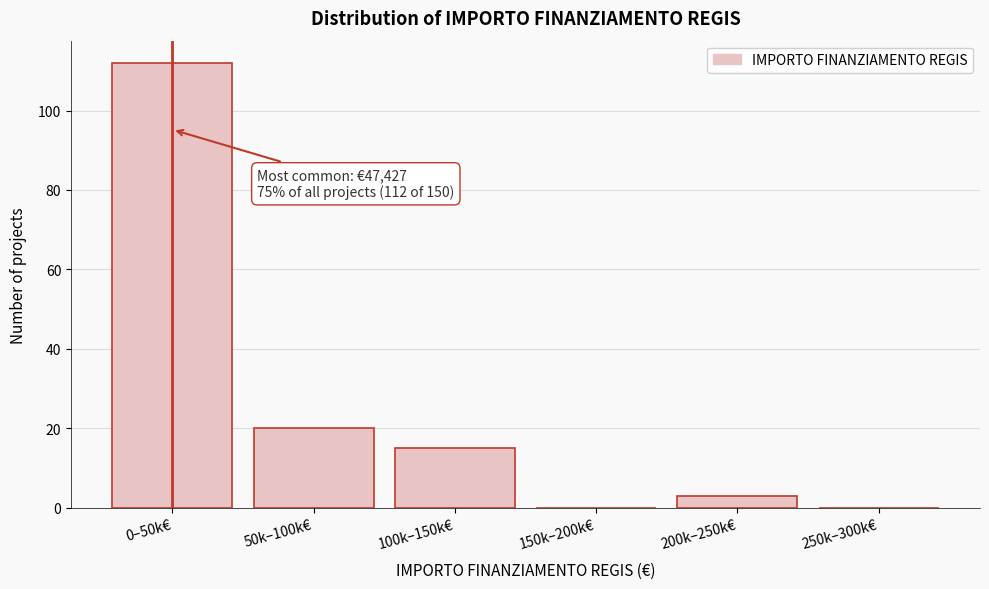

Reading right to left, list all the values displayed in this chart.

250k–300k€=0	200k–250k€=3	150k–200k€=0	100k–150k€=15	50k–100k€=20	0–50k€=112